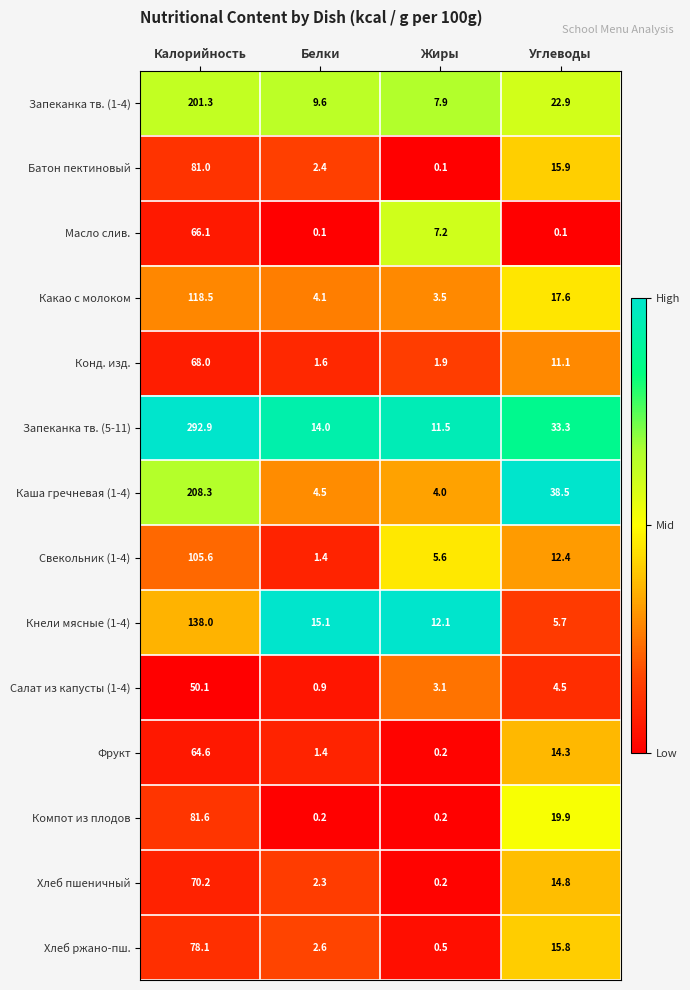

Which series has the largest range (max minus min)?

Запеканка тв. (5-11)